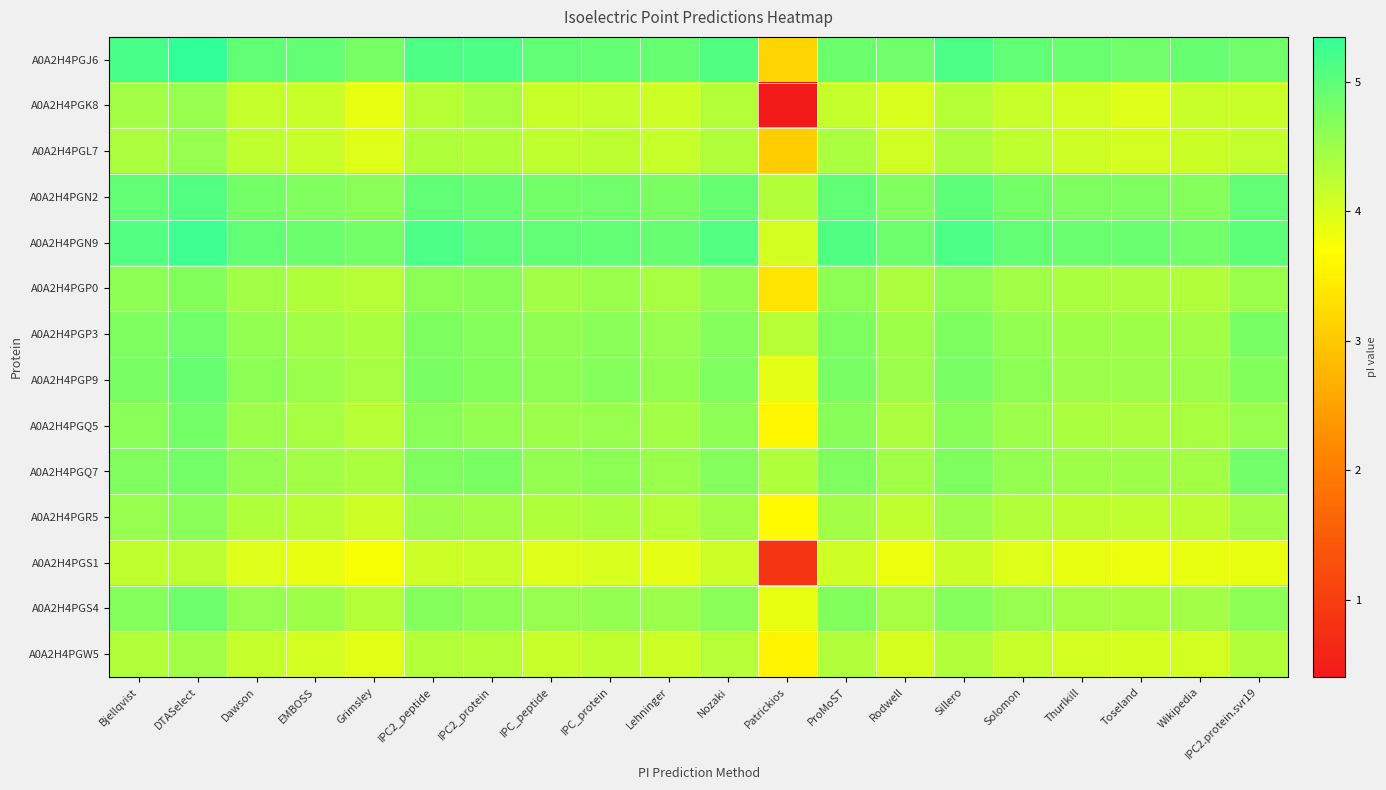

Which series has the widest spread of values?

A0A2H4PGK8